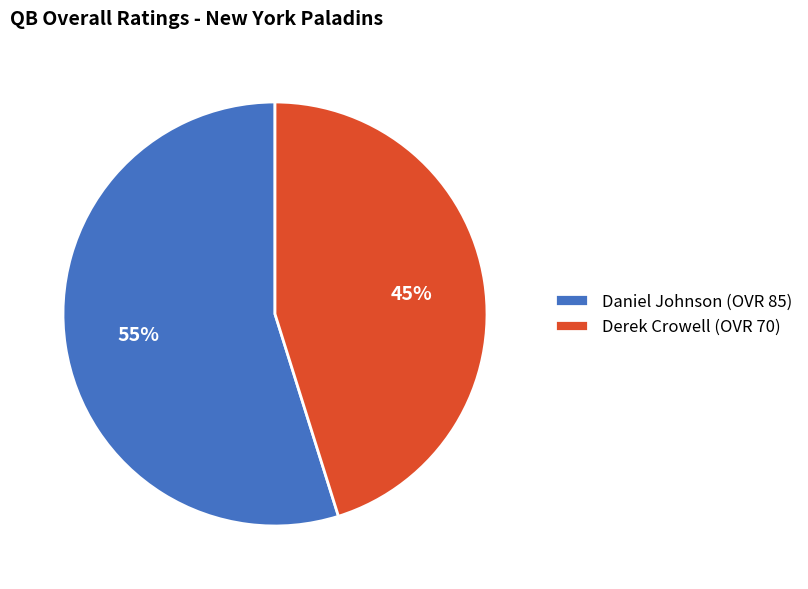

To the nearest percent, what is the difference between the largest and smallest slice percentages?

10%